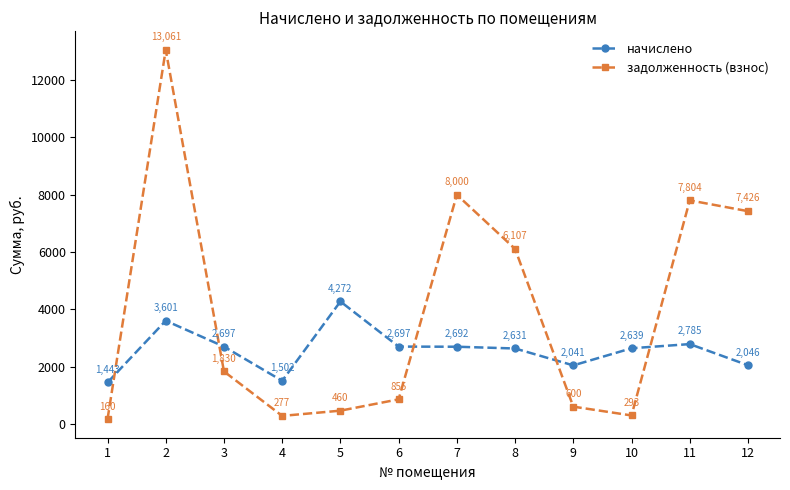

Which series has the largest total across all categories?

задолженность (взнос)